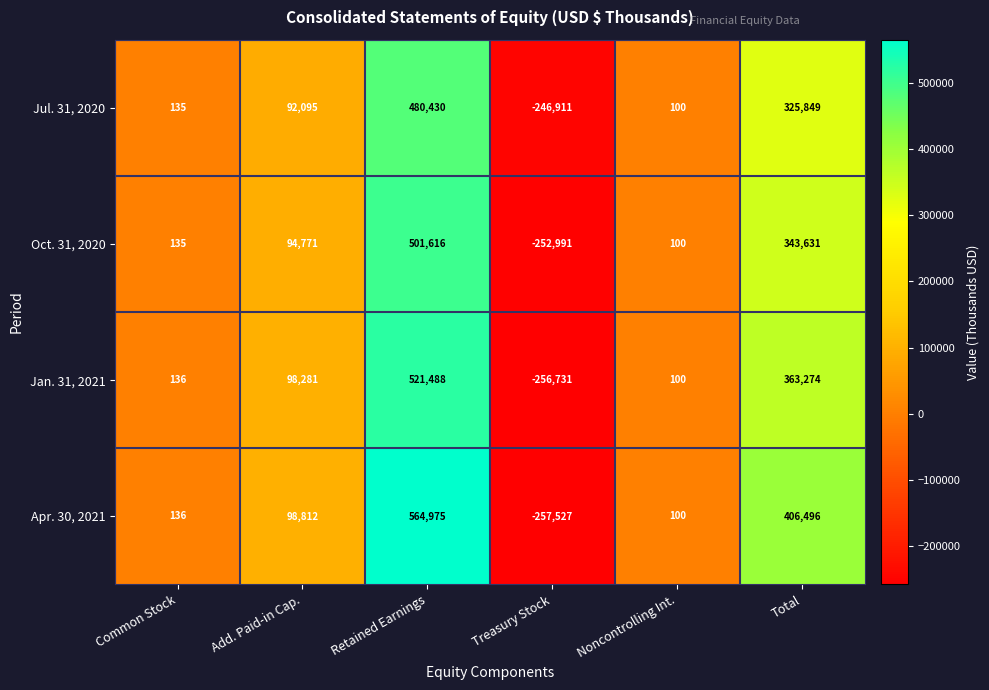

How many negative values does the Jul. 31, 2020 series have?

1